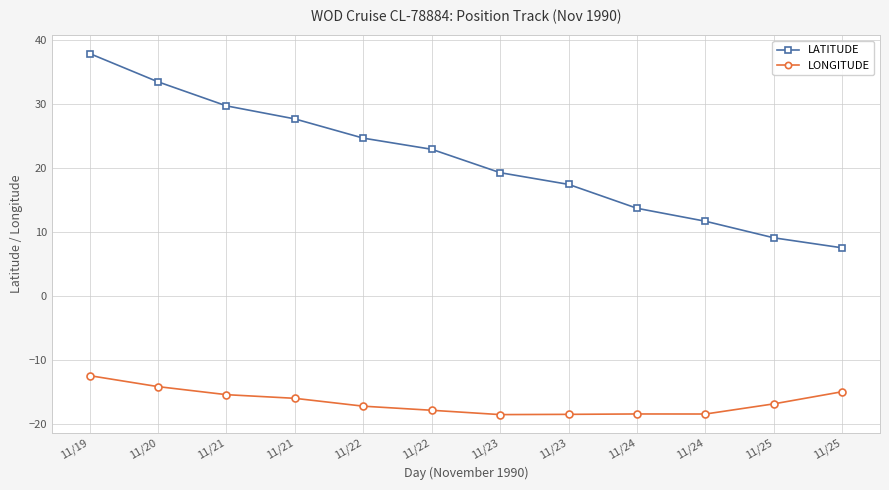

What are all the series names shown in the legend?

LATITUDE, LONGITUDE